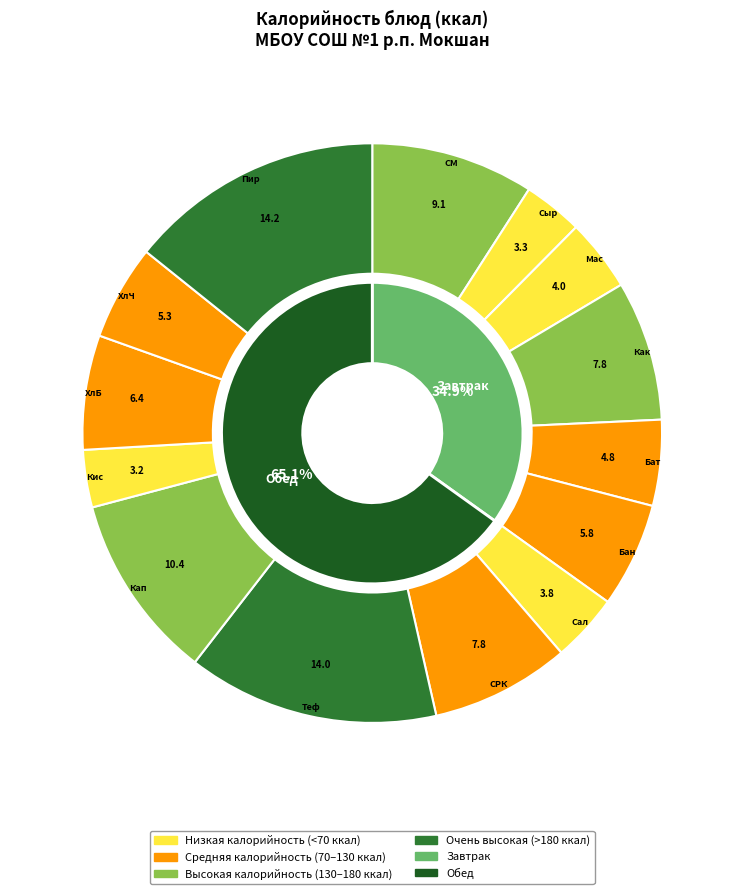

Which has a higher value, Суп молочный с макаронными изделиями or Салат Зимний?

Суп молочный с макаронными изделиями